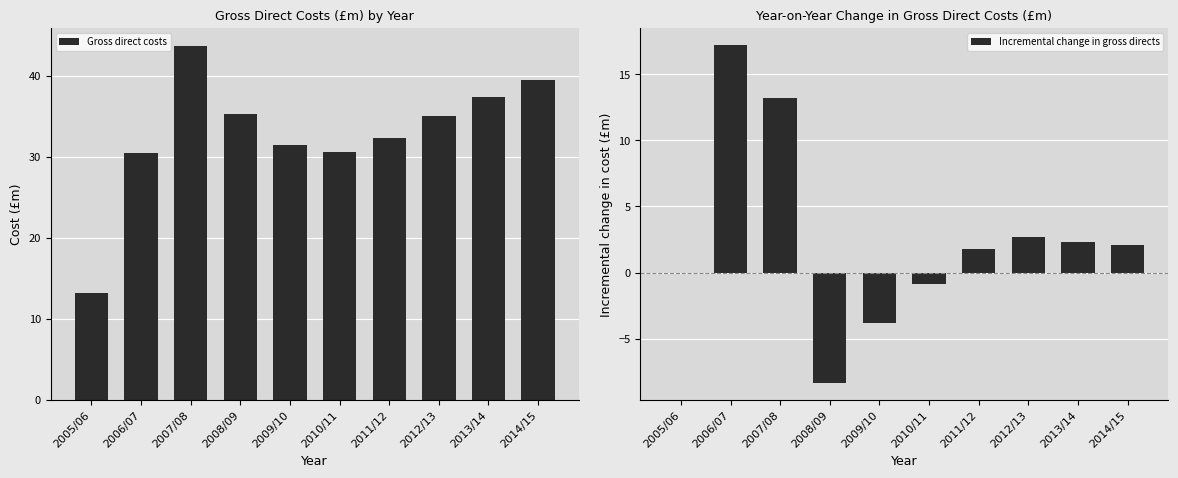

The value of Incremental change in gross directs at 2013/14 is 1.6. True or false?

False